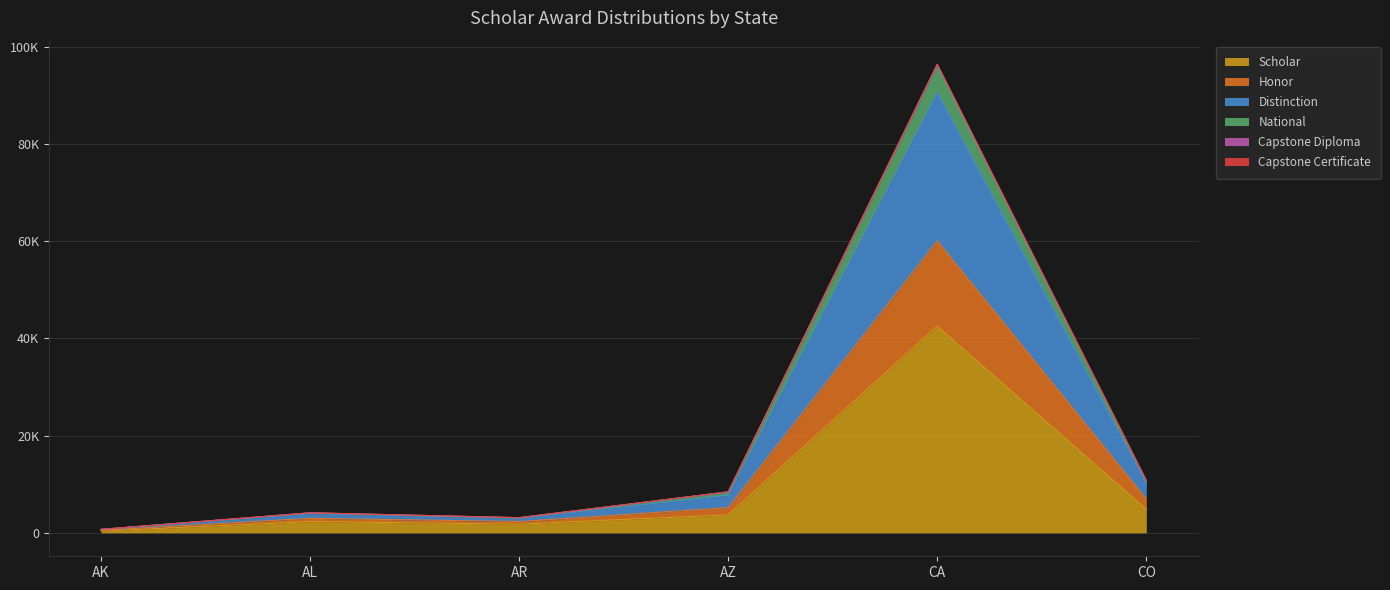

True or false: Capstone Diploma has a value of 3825 at AR.

False